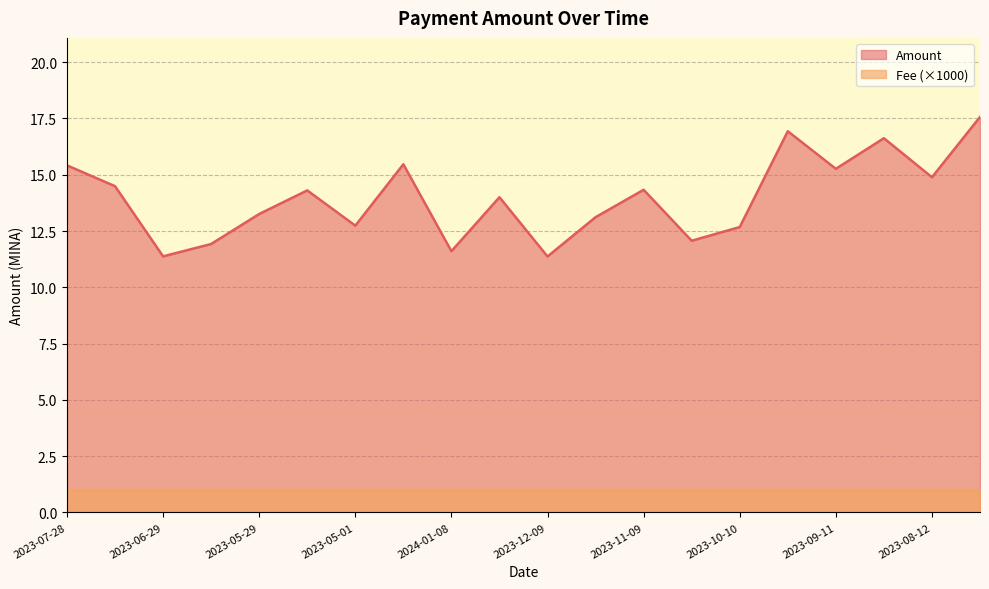

List the series in order of their overall mean, highest first.

Amount, Fee (×1000)